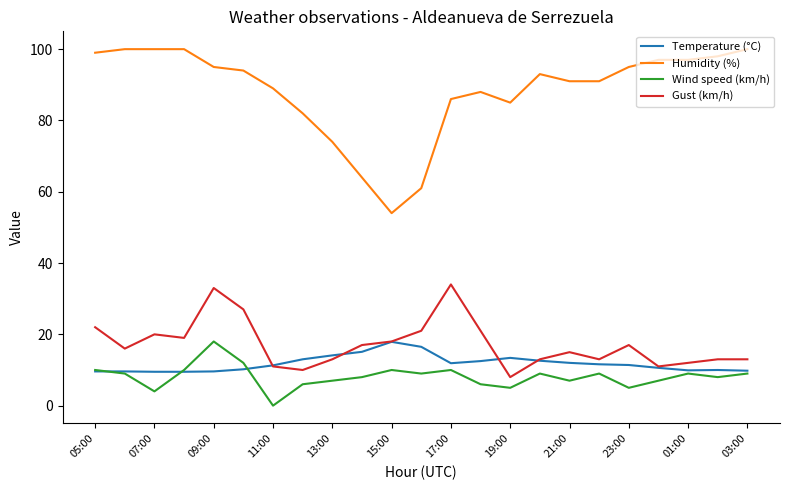

What are all the series names shown in the legend?

Temperature (°C), Humidity (%), Wind speed (km/h), Gust (km/h)